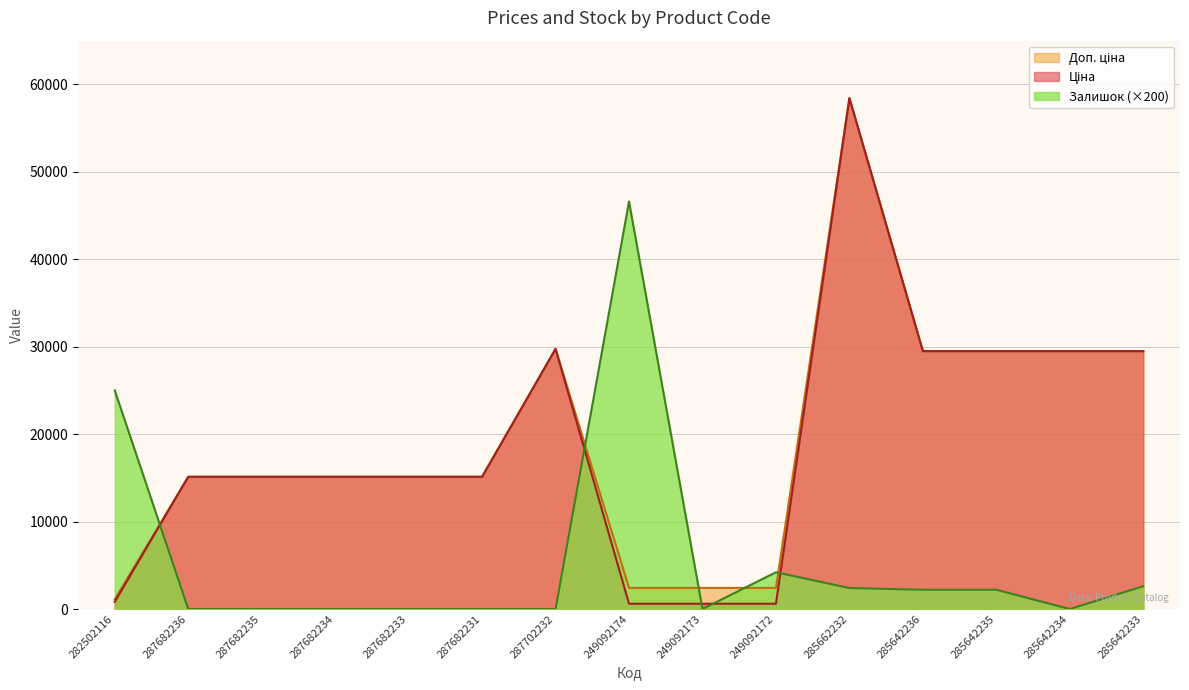

The Ціна series shows 5330.5 at 287682233. True or false?

False